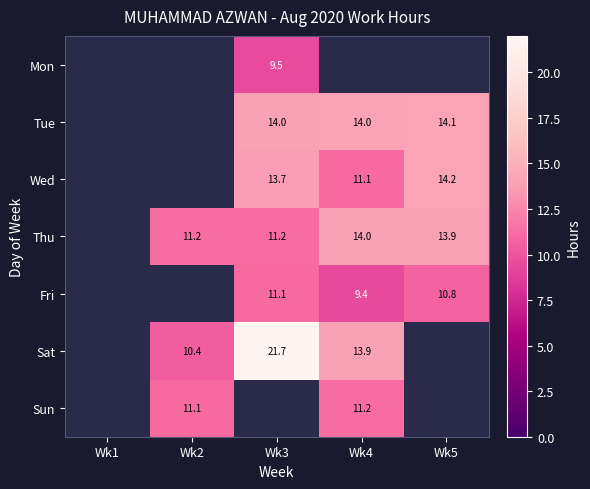

Is the value of Wed at Wk3 greater than the value of Thu at Wk3?

Yes